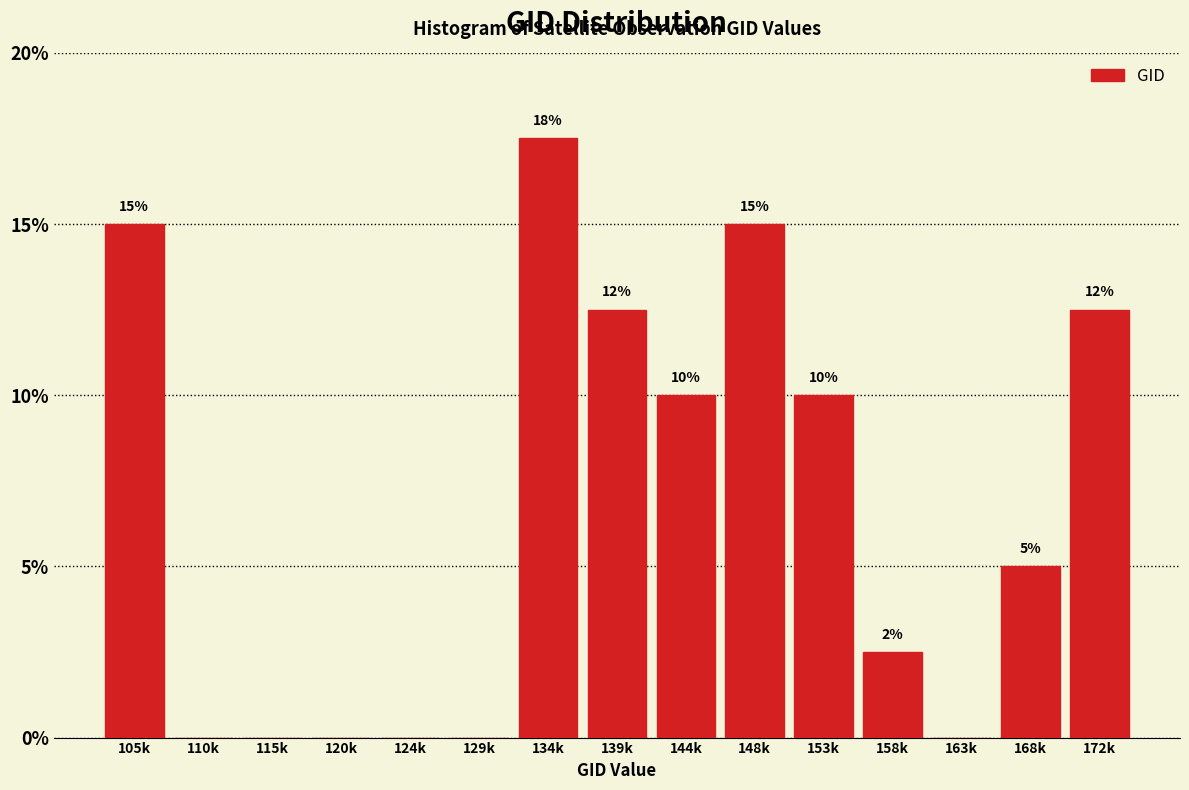

The value at 120k is 12.1. True or false?

False